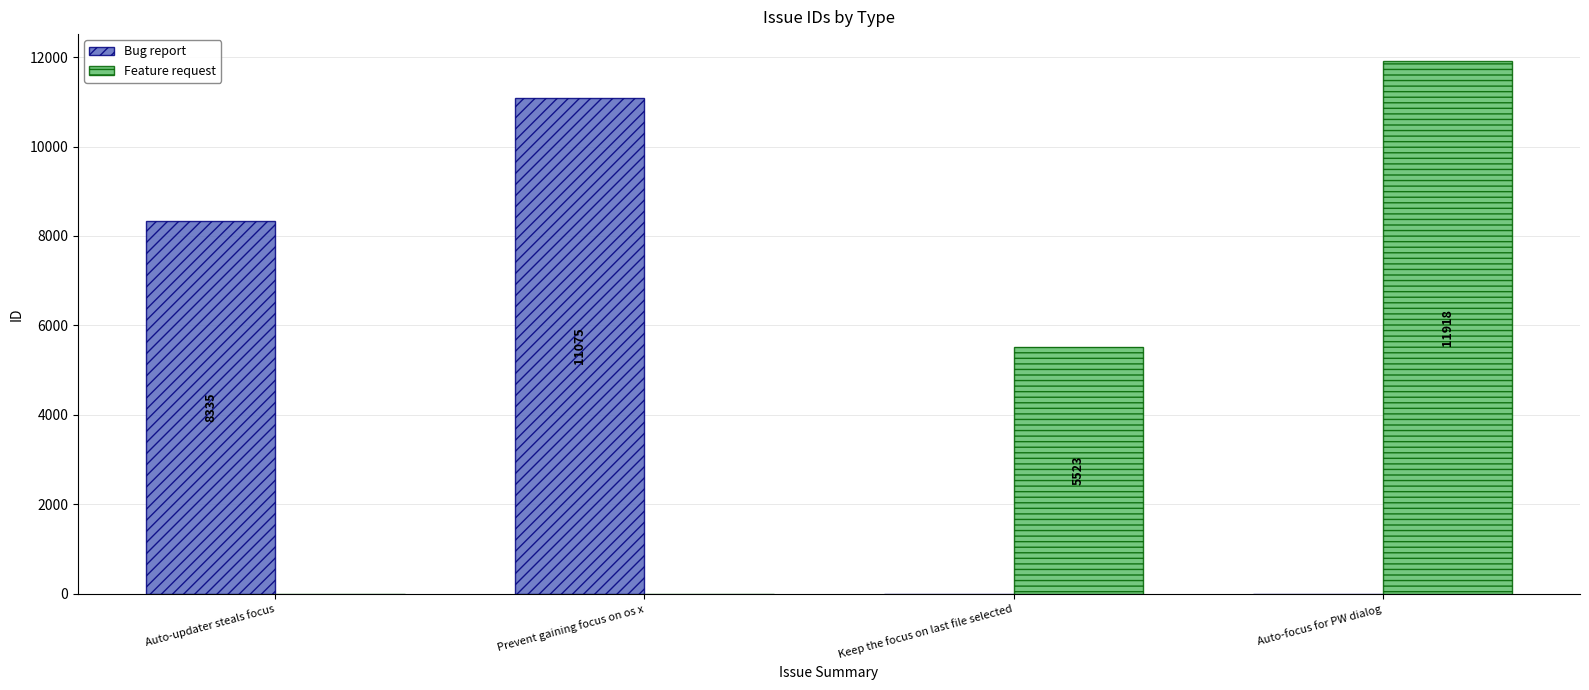

At which label is Bug report closest to 5537?

Auto-updater steals focus